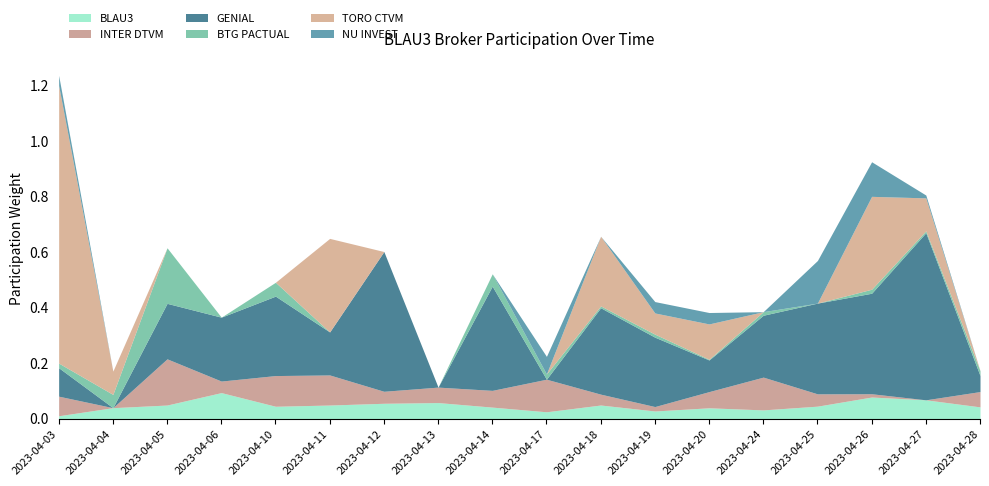

How many intersections are there between BLAU3 and GENIAL?

6